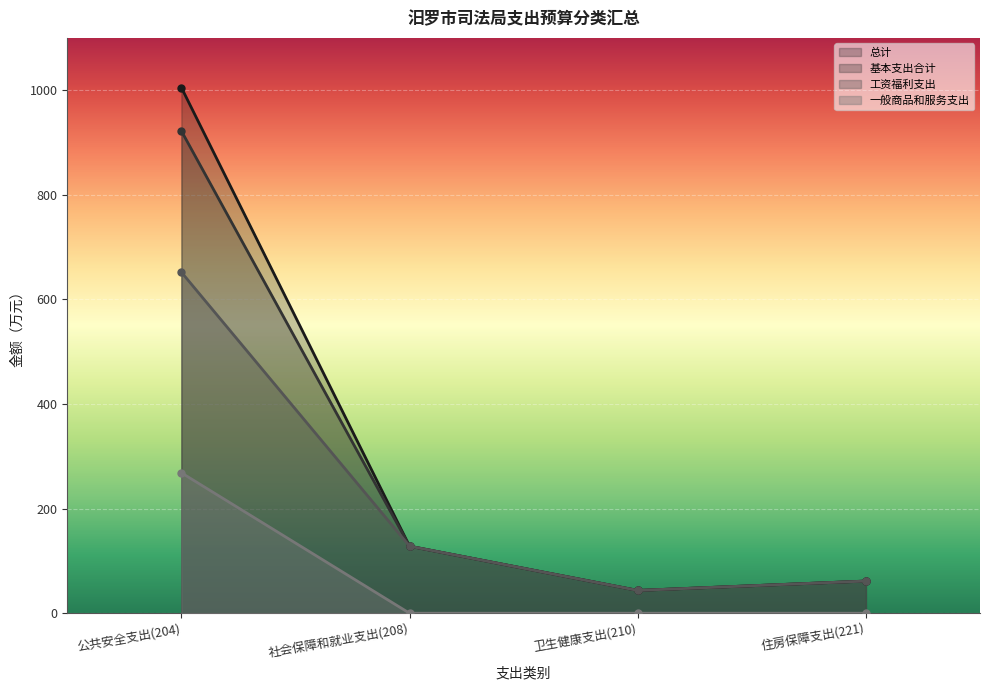

At which category is the sum across all series the highest?

公共安全支出(204)